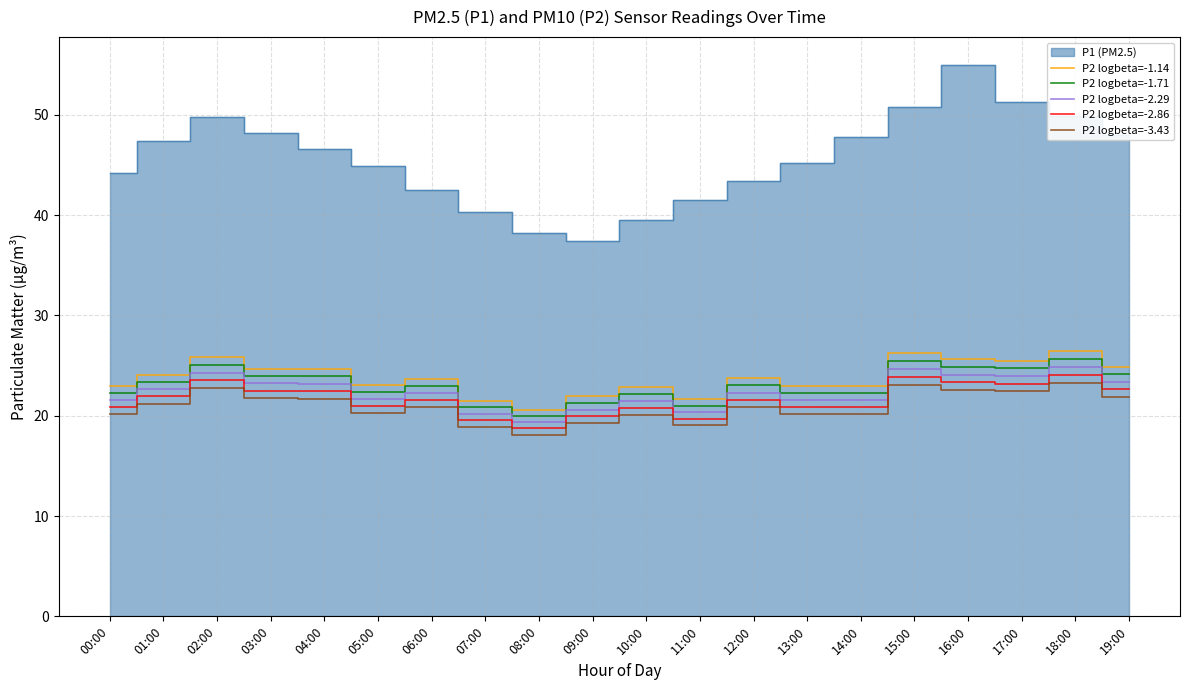

Between 10:00 and 18:00, which series saw the biggest shift?

P2 logbeta=-1.14